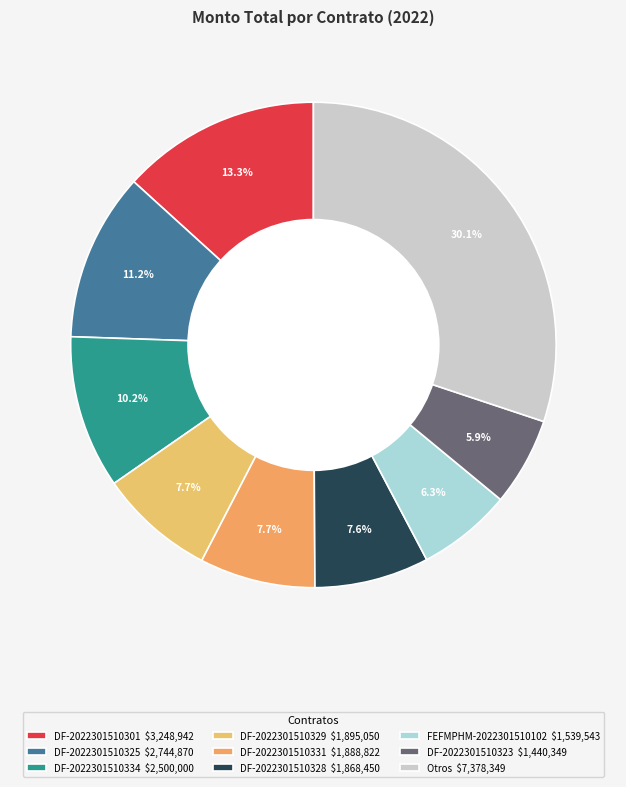

Which slice is the largest?

Otros $7,378,349